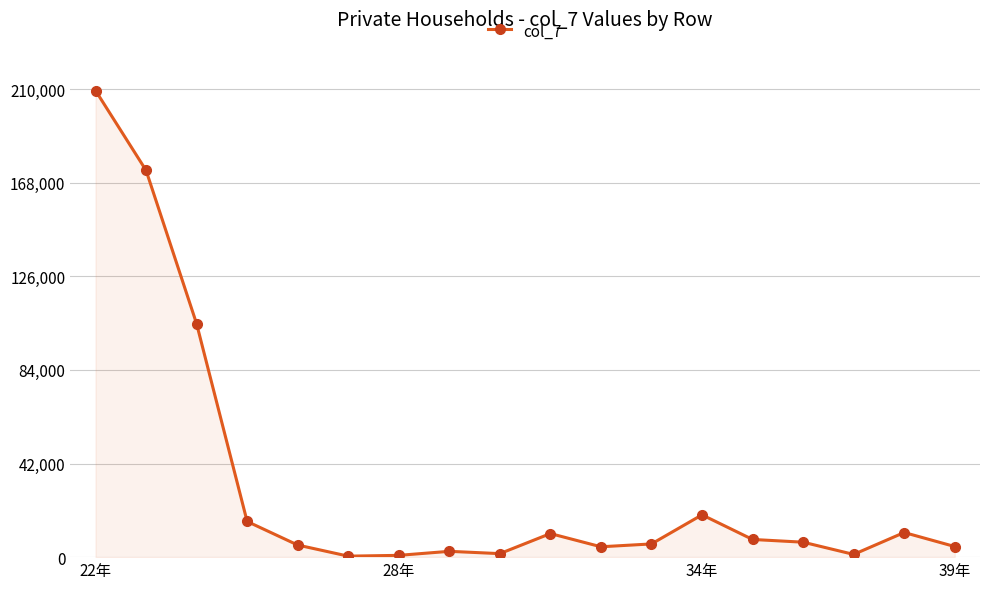

What is the average value?

32568